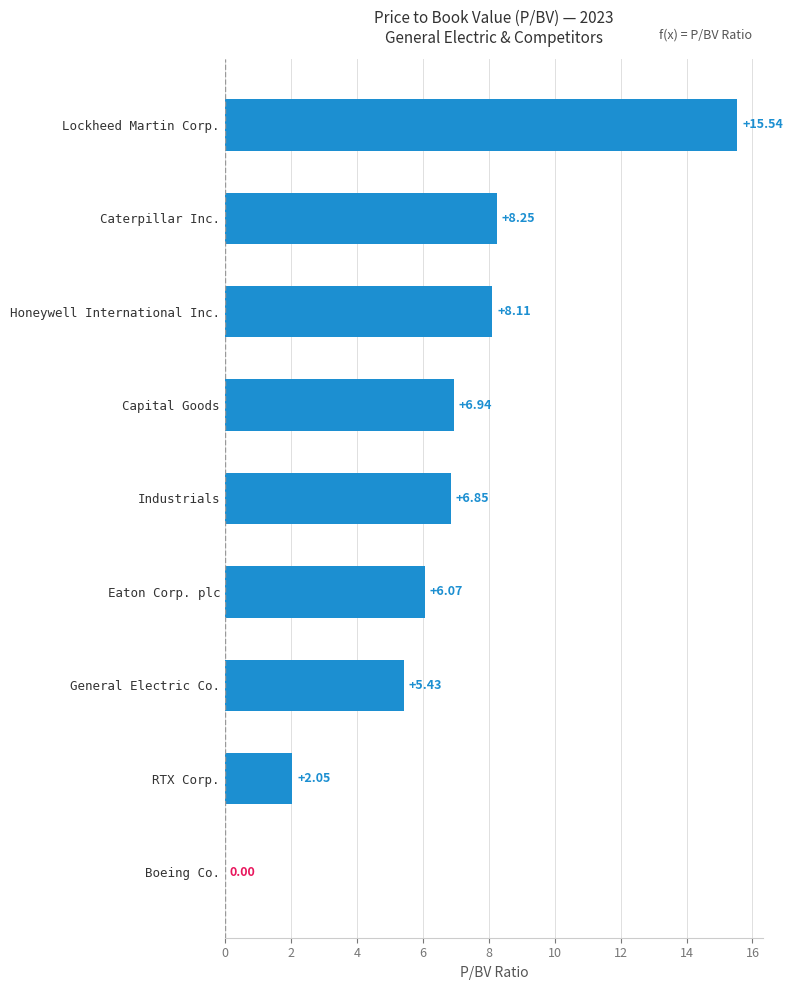

Which category has the highest value across all series?

Lockheed Martin Corp.